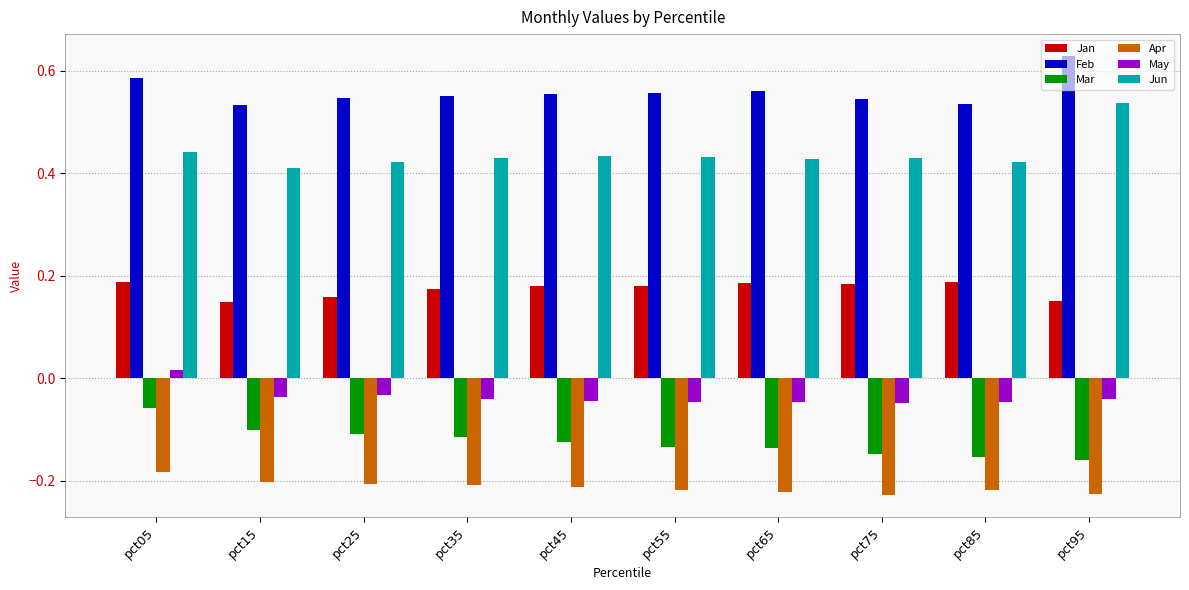

How many bars are there in each group?

6